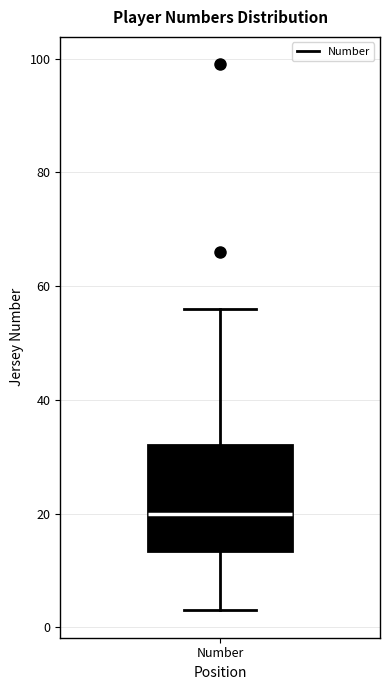

Transcribe this box plot: give where the median line is, the range the box spans, and where the two whiskers end, as read against the y-axis. The values are not printed on the chart, so give them approximately, as read against the axis.

median 20, box 14 to 32, whiskers 4 to 56